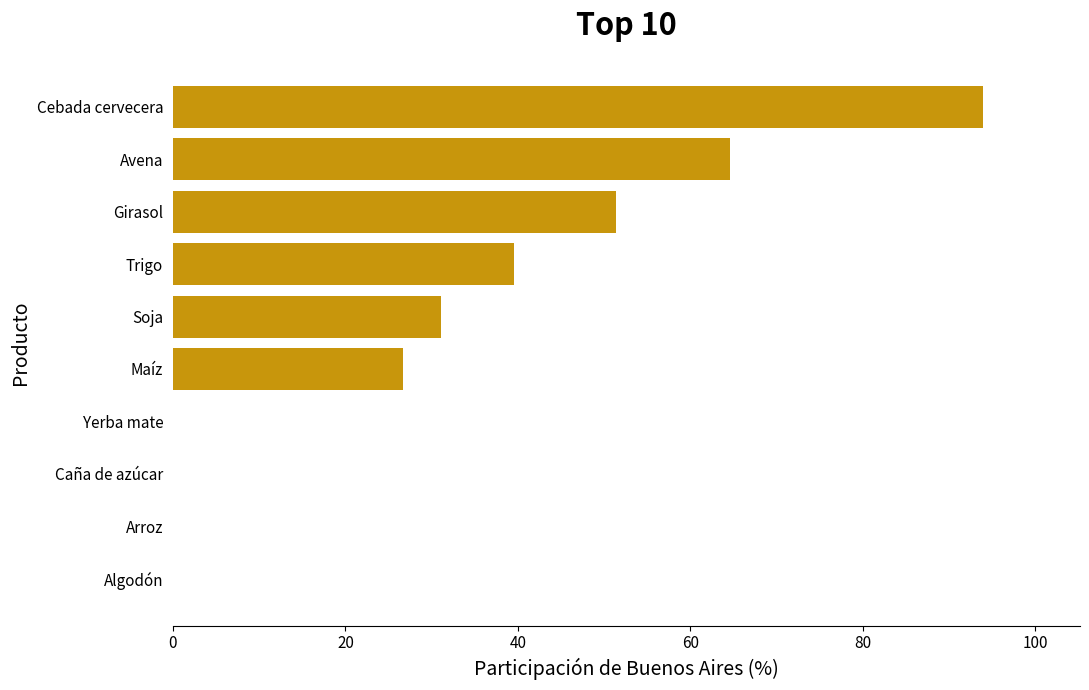

True or false: the data shows 31.1 at Soja.

True